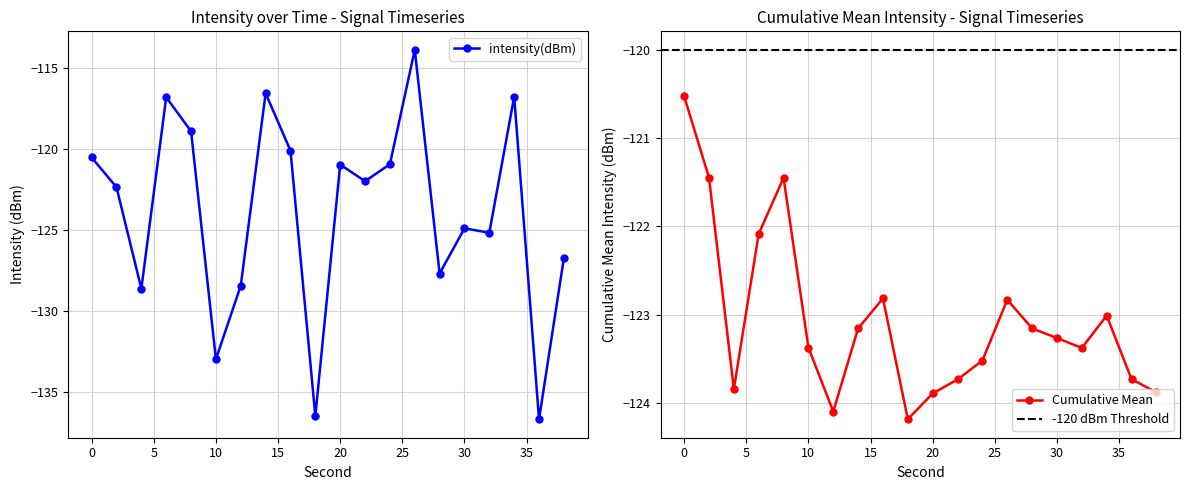

What is the change in value from 22 to 32?

-3.2